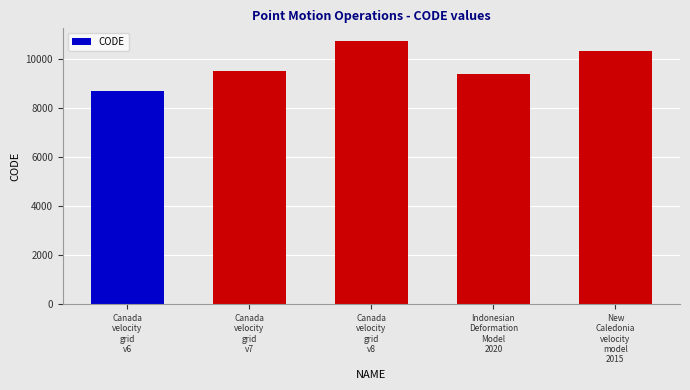

Rank the categories by value from lowest to highest.

Canada
velocity
grid
v6, Indonesian
Deformation
Model
2020, Canada
velocity
grid
v7, New
Caledonia
velocity
model
2015, Canada
velocity
grid
v8